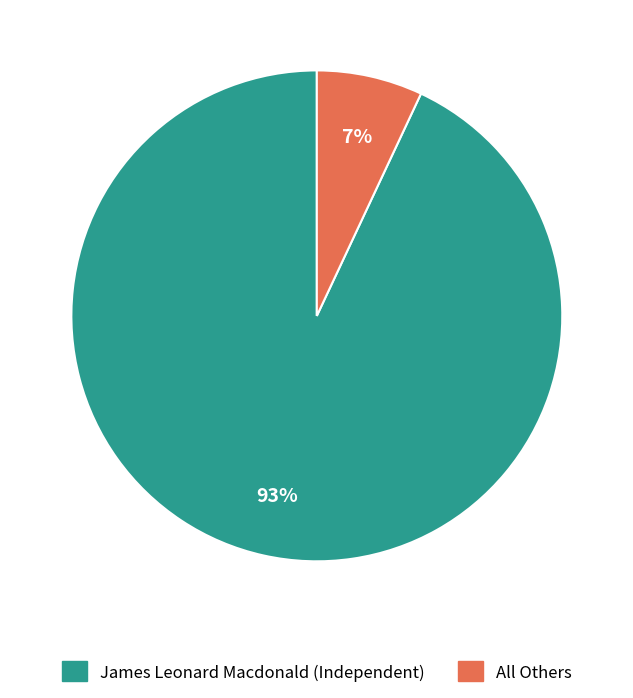

Is it true that All Others is 1% of the pie?

False